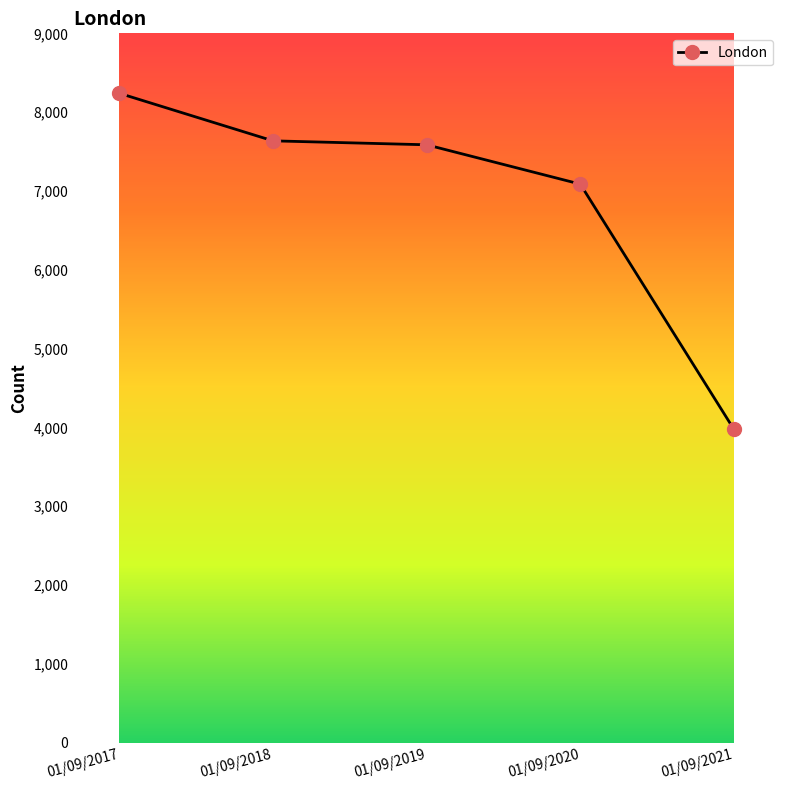

What is the change in value from 01/09/2018 to 01/09/2020?

-549